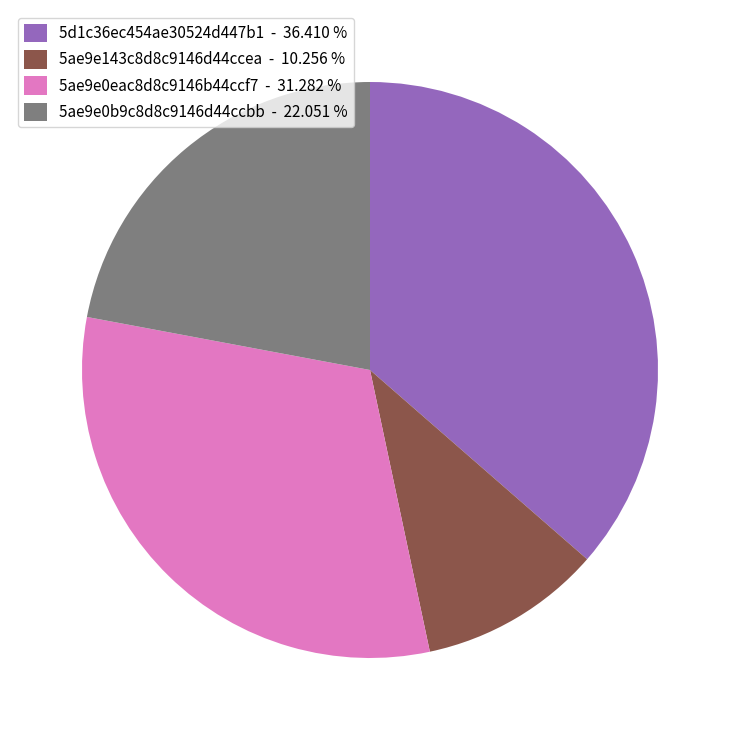

Rank the categories by value from lowest to highest.

5ae9e143c8d8c9146d44ccea - 10.256 %, 5ae9e0b9c8d8c9146d44ccbb - 22.051 %, 5ae9e0eac8d8c9146b44ccf7 - 31.282 %, 5d1c36ec454ae30524d447b1 - 36.410 %